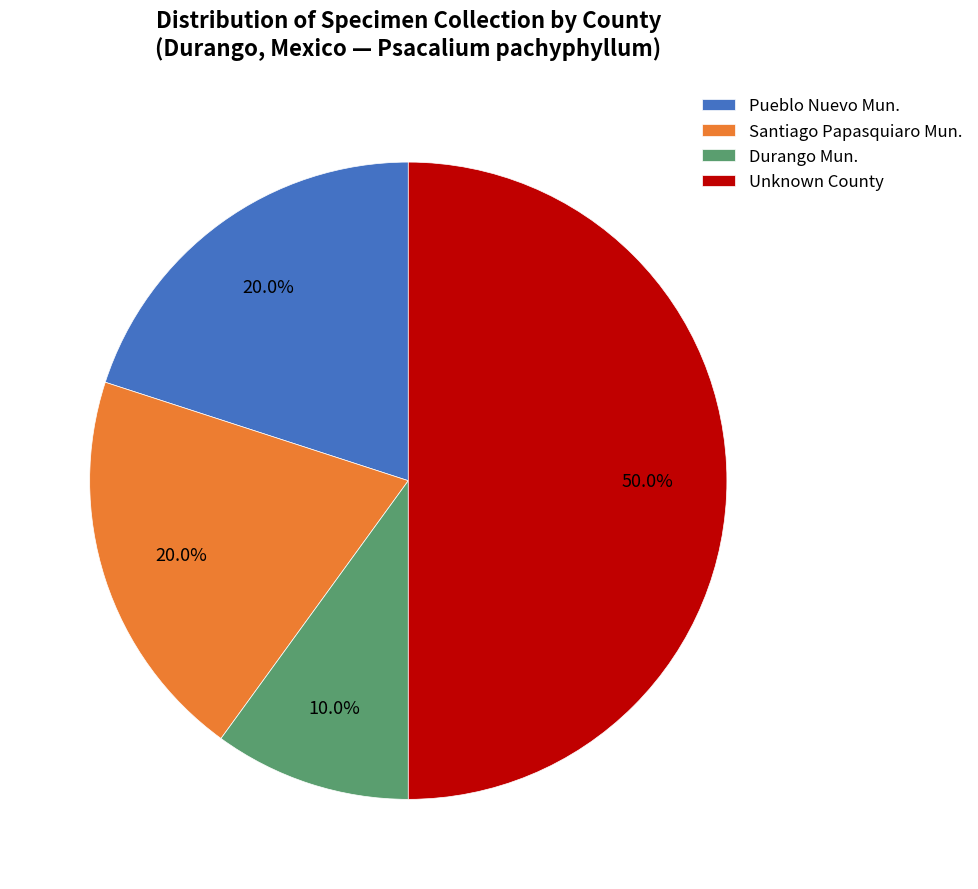

What is the smallest slice in the pie chart?

Durango Mun.